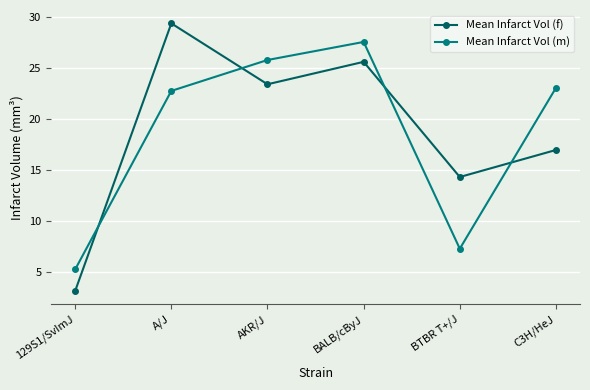

What position from the left is A/J?

2